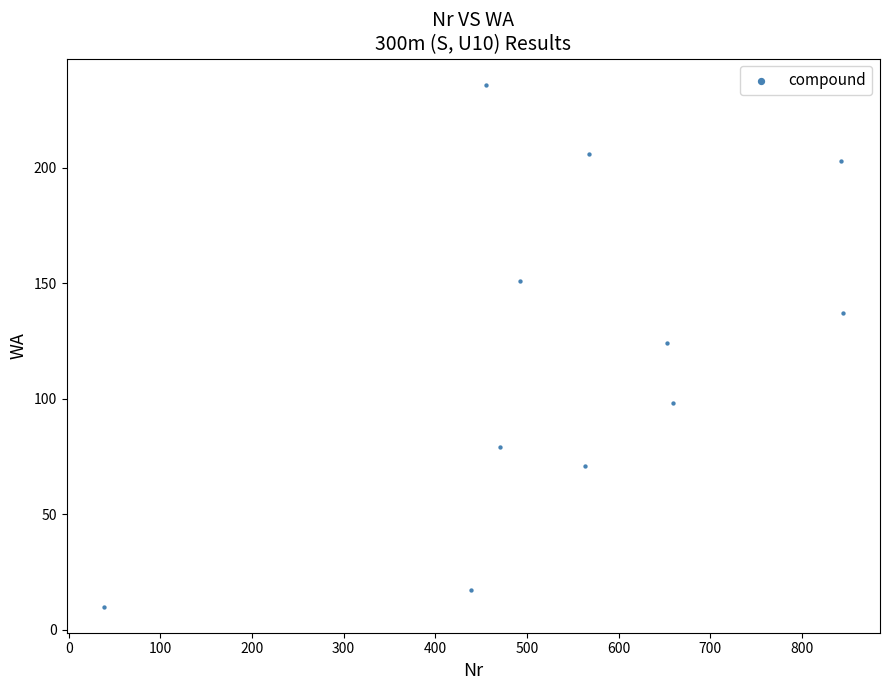

What is the average X value?

548